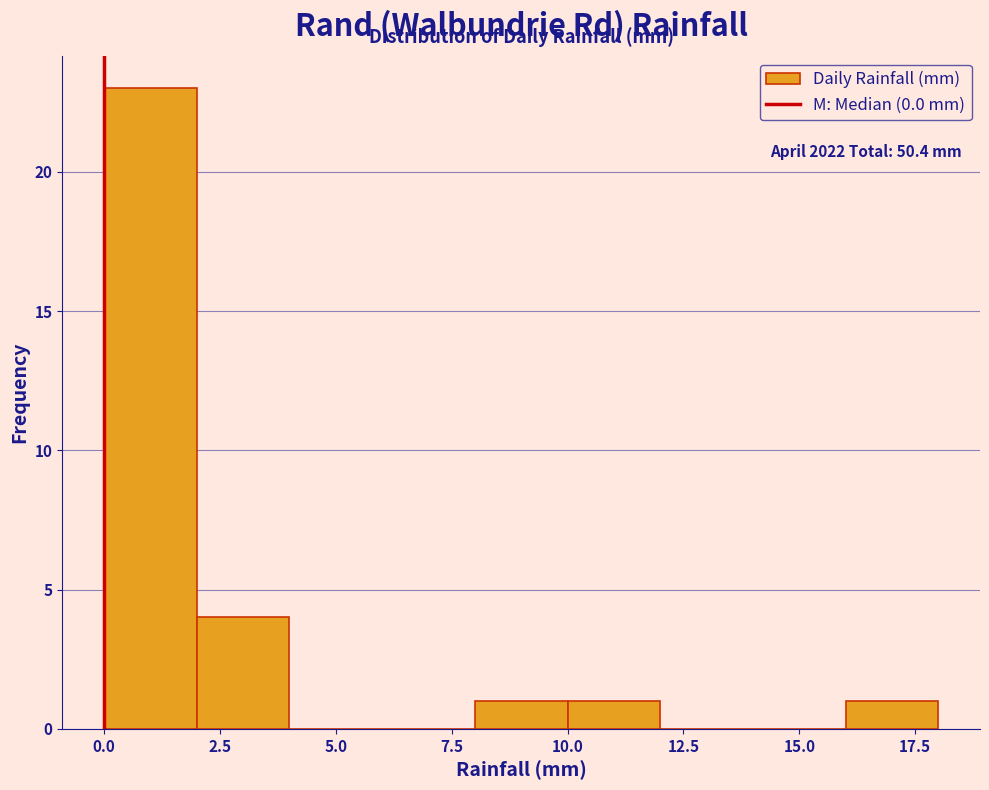

Over which range of the x-axis is the bar tallest?

0 to 2